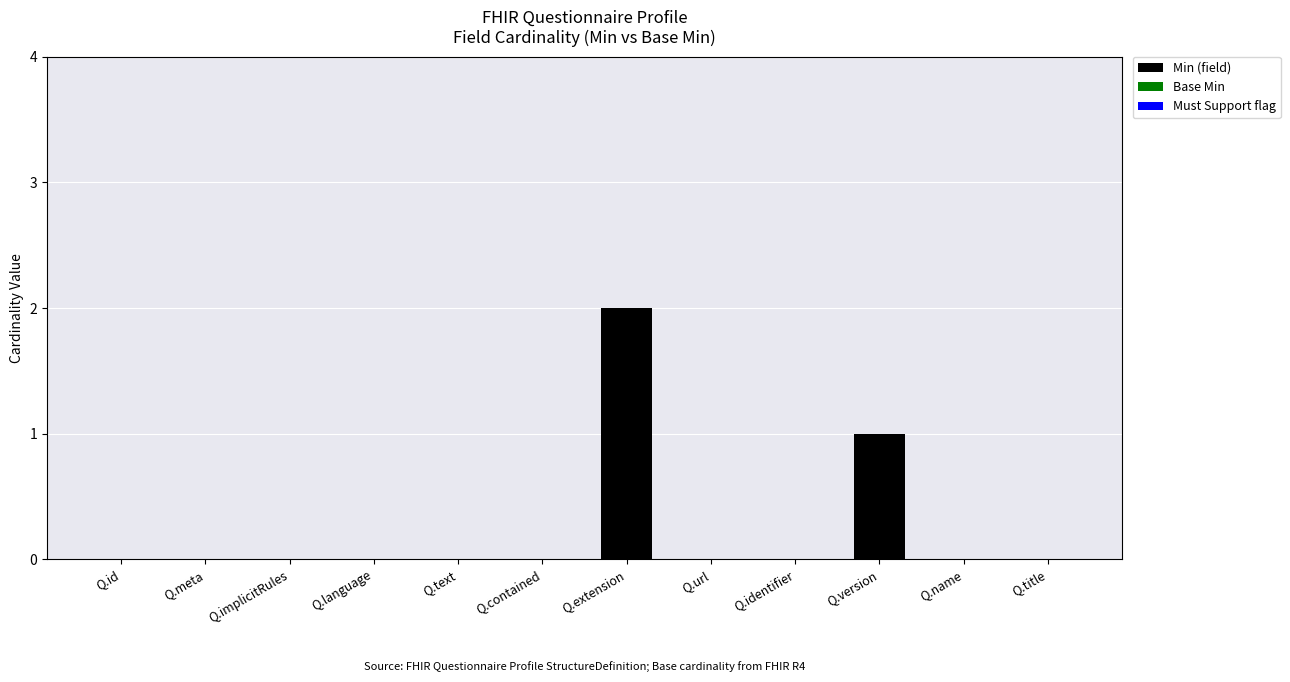

Which label corresponds to the largest value in the chart?

Q.extension